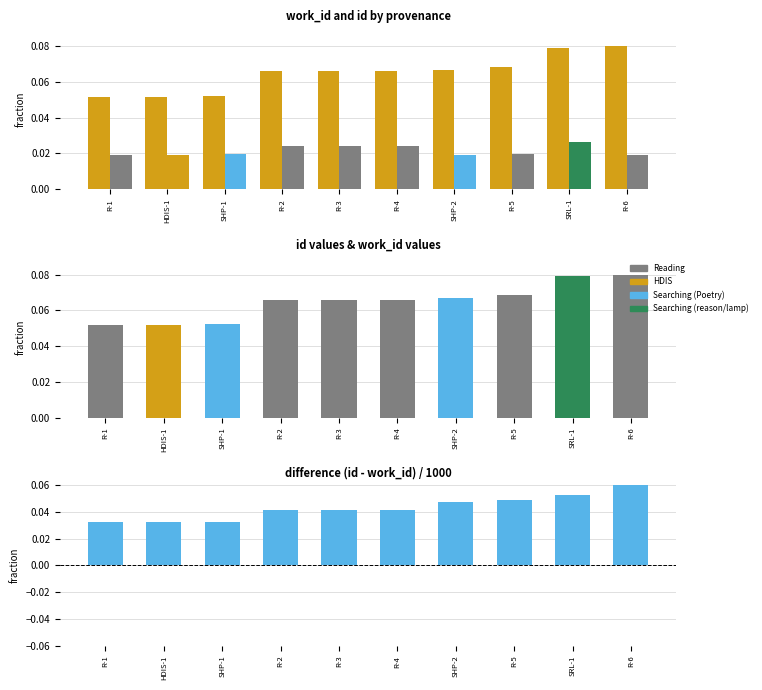

List the labels in order of difference value, smallest first.

R-1, HDIS-1, SHP-1, R-2, R-3, R-4, SHP-2, R-5, SRL-1, R-6